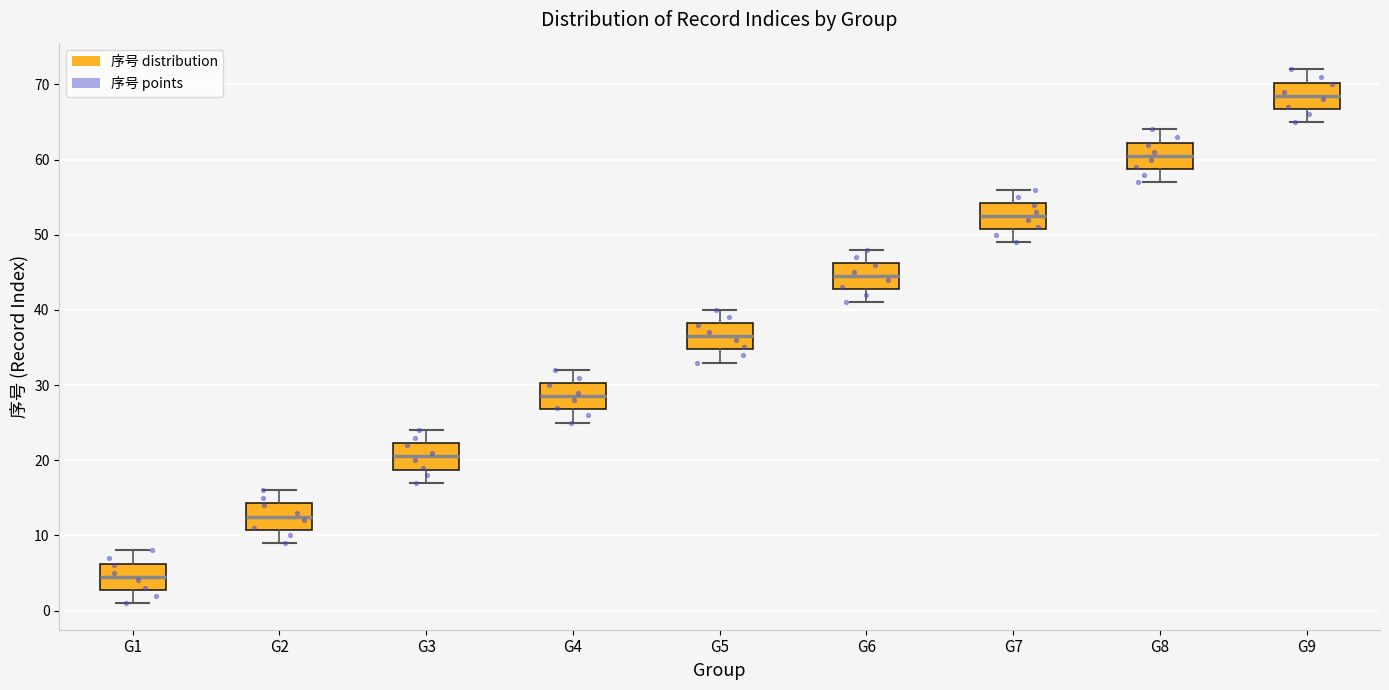

Reading left to right, read every box against the y-axis: the position of its median line, the range the box covers, and the ends of its whiskers. The values are not printed on the chart, so give them approximately, as read against the axis.

G1: median 5, box 3 to 6, whiskers 1 to 8
G2: median 13, box 11 to 14, whiskers 9 to 16
G3: median 21, box 19 to 22, whiskers 17 to 24
G4: median 29, box 27 to 30, whiskers 25 to 32
G5: median 37, box 35 to 38, whiskers 33 to 40
G6: median 45, box 43 to 46, whiskers 41 to 48
G7: median 53, box 51 to 54, whiskers 49 to 56
G8: median 61, box 59 to 62, whiskers 57 to 64
G9: median 69, box 67 to 70, whiskers 65 to 72